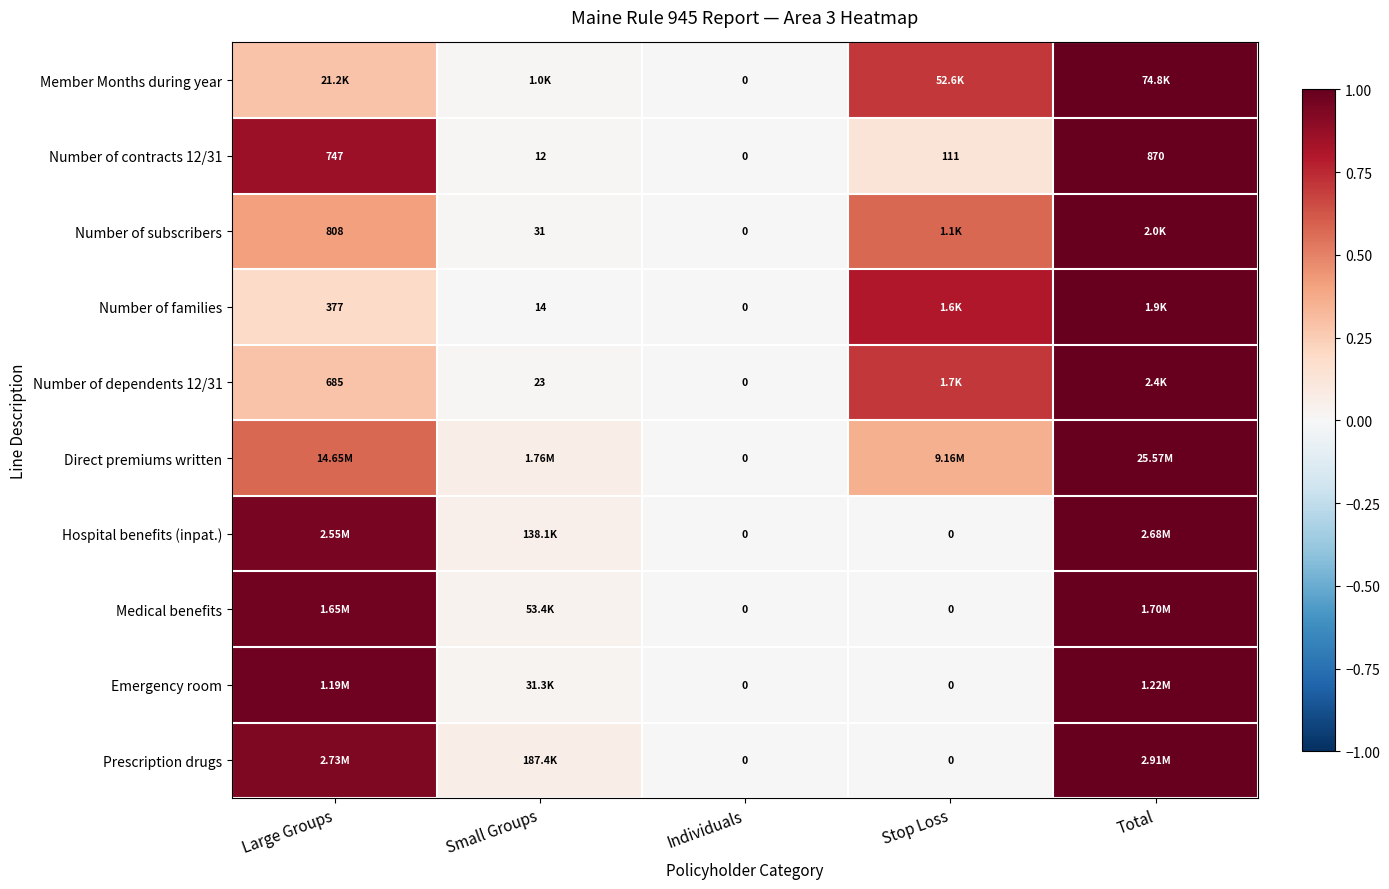

What is the spread (max minus min) of values at Stop Loss?

0.8